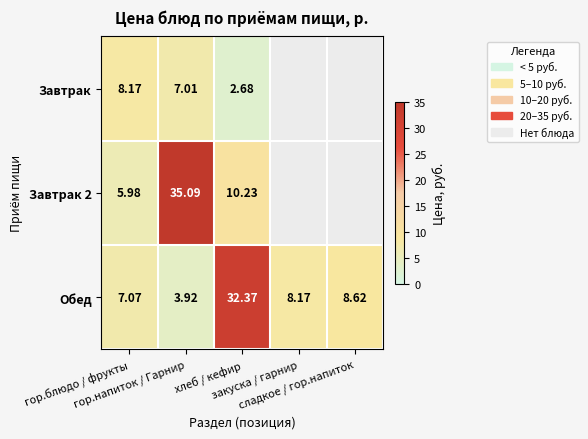

Rank the categories by Завтрак value from highest to lowest.

гор.блюдо / фрукты, гор.напиток / Гарнир, хлеб / кефир, закуска / гарнир, сладкое / гор.напиток